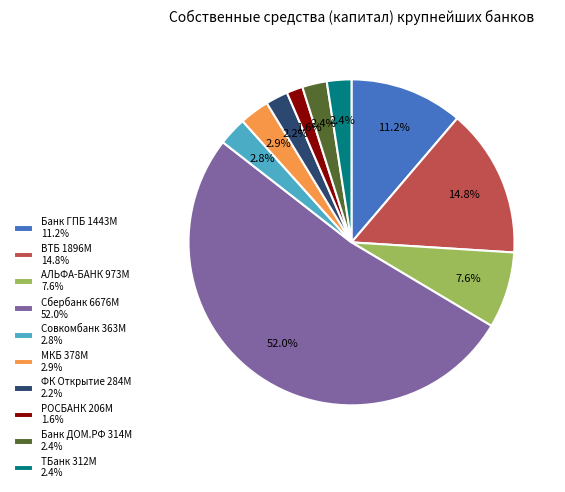

What percentage is NOT represented by ВТБ 1896M 14.8%?

85.2%